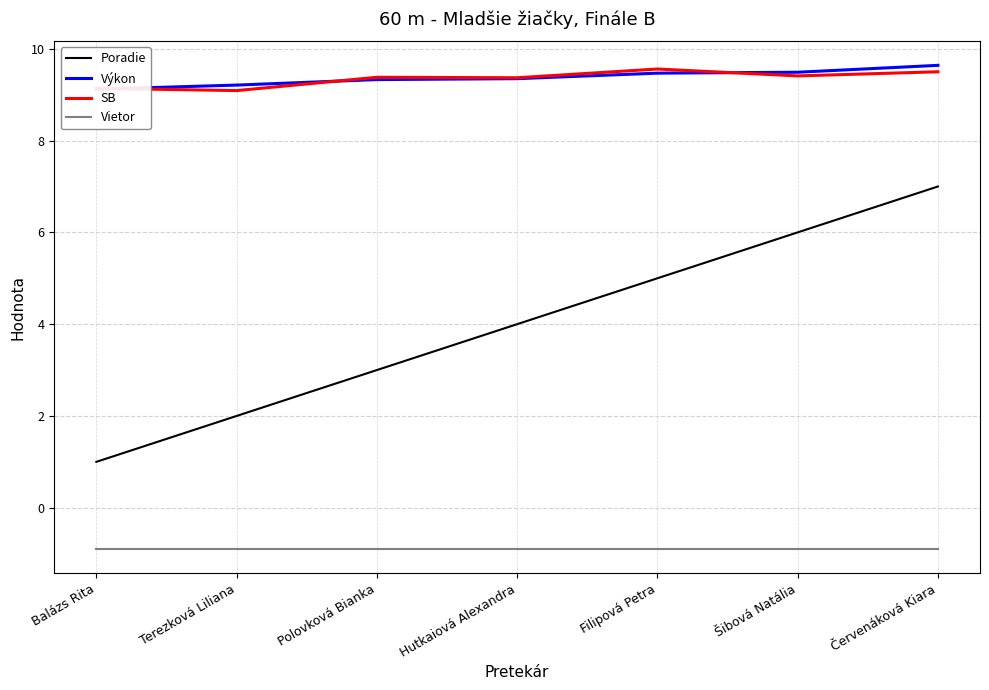

What is the maximum value for SB?

9.6